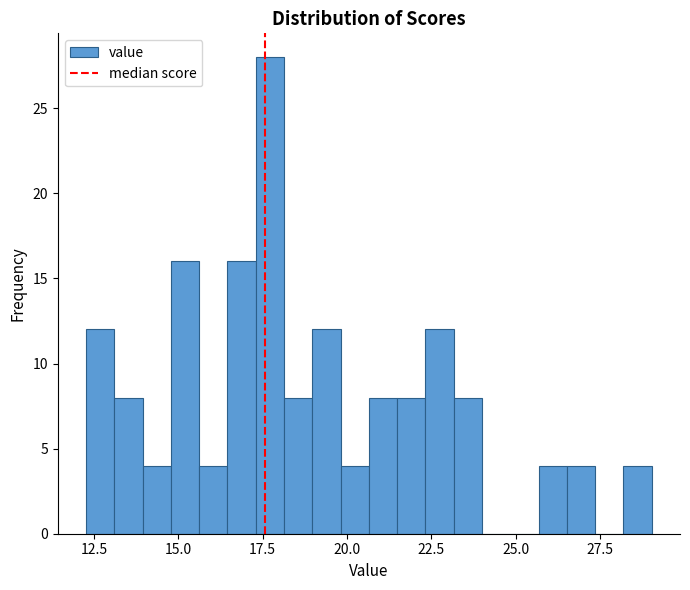

Around what value on the x-axis is the tallest bar? Give the approximate position of its centre, as read against the axis.

17.5